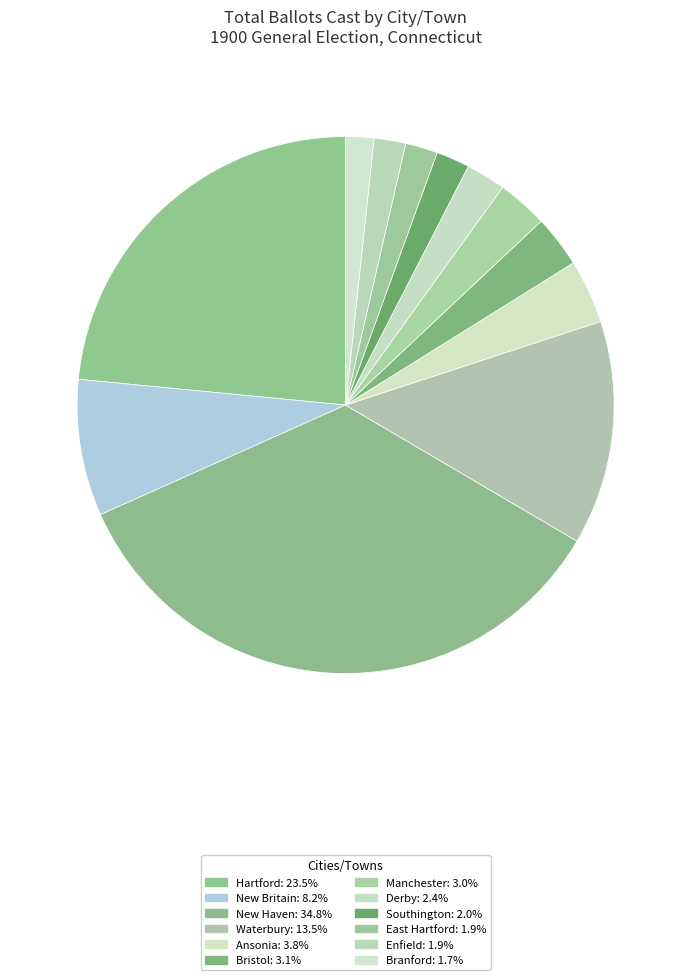

How many segments does this pie chart have?

12